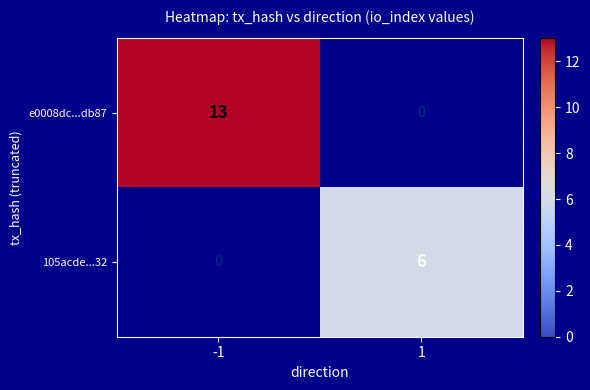

Is the value of 105acde...32 at 1 greater than the value of e0008dc...db87 at -1?

No